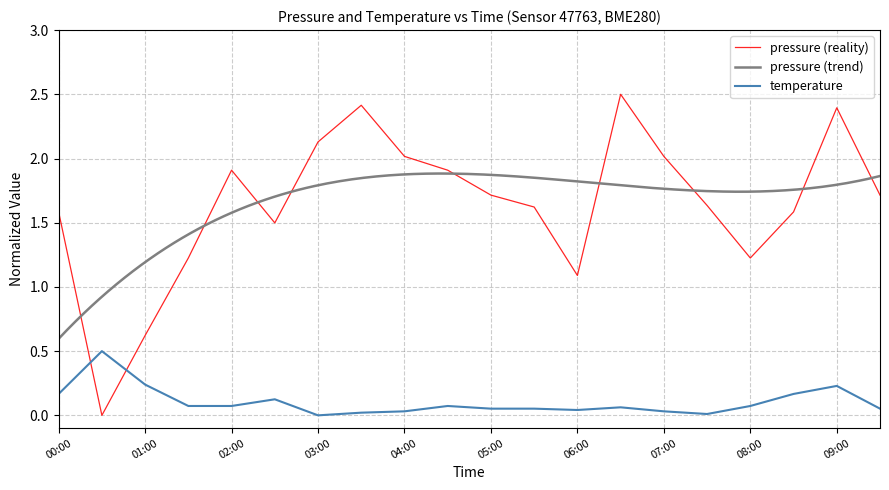

Rank the series by their average value, from lowest to highest.

temperature, pressure